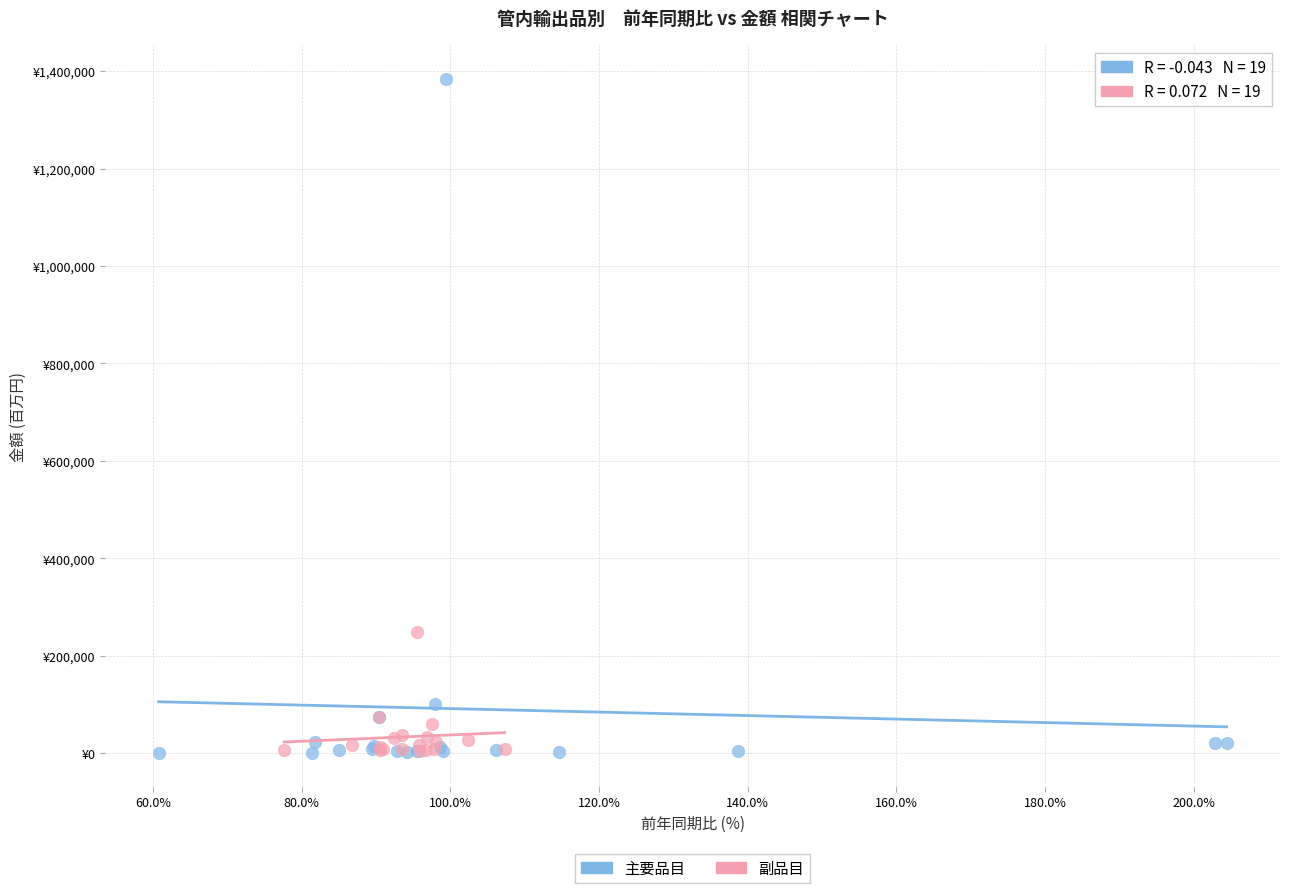

What are all the series names shown in the legend?

主要品目, 副品目